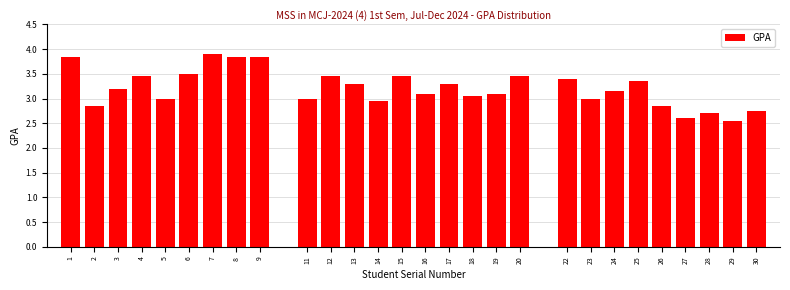

The value at 12 is 3.5. True or false?

True